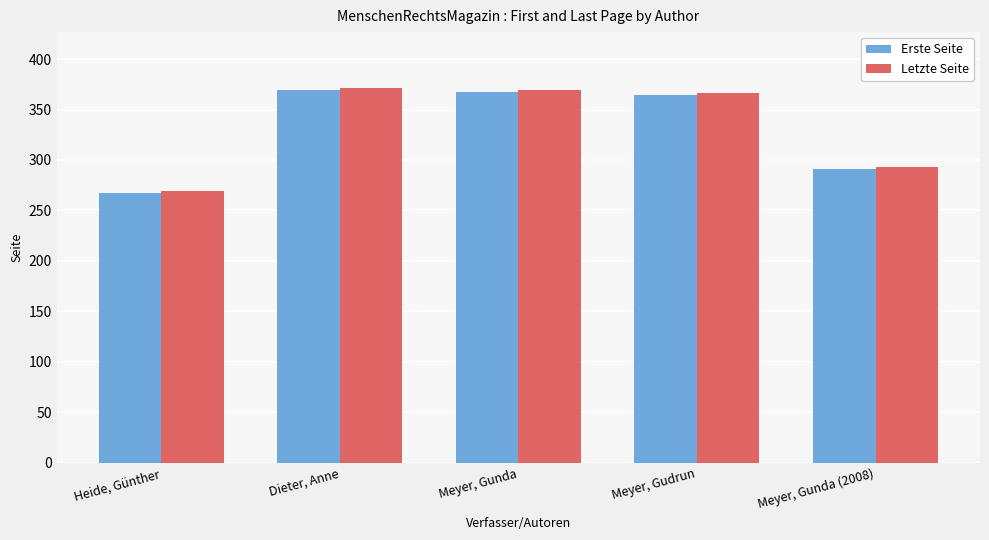

What is the sum of all Erste Seite values?

1658